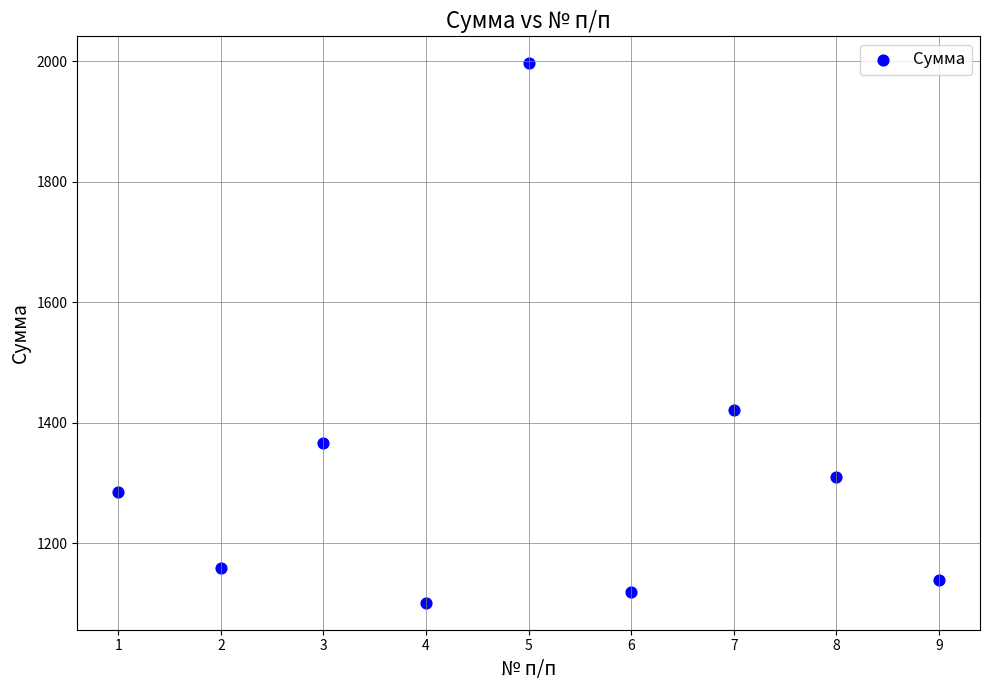

What is the average X value?

5.0